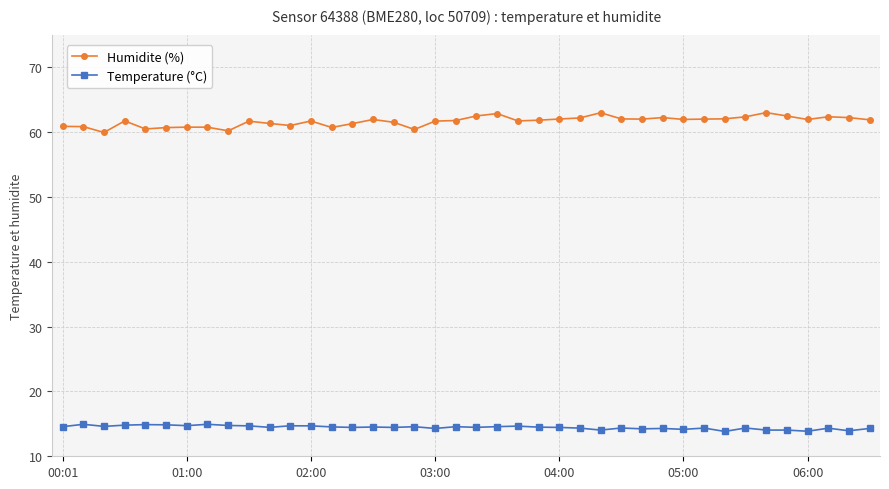

What is the sum of all Temperature (°C) values?

578.0